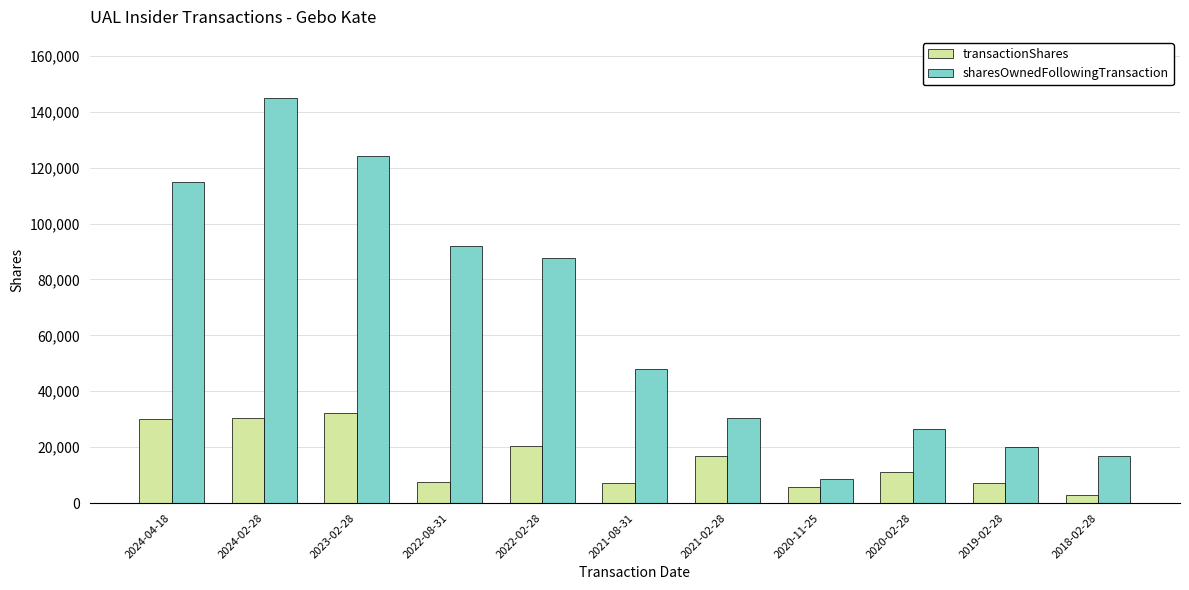

Which series has the largest range (max minus min)?

sharesOwnedFollowingTransaction